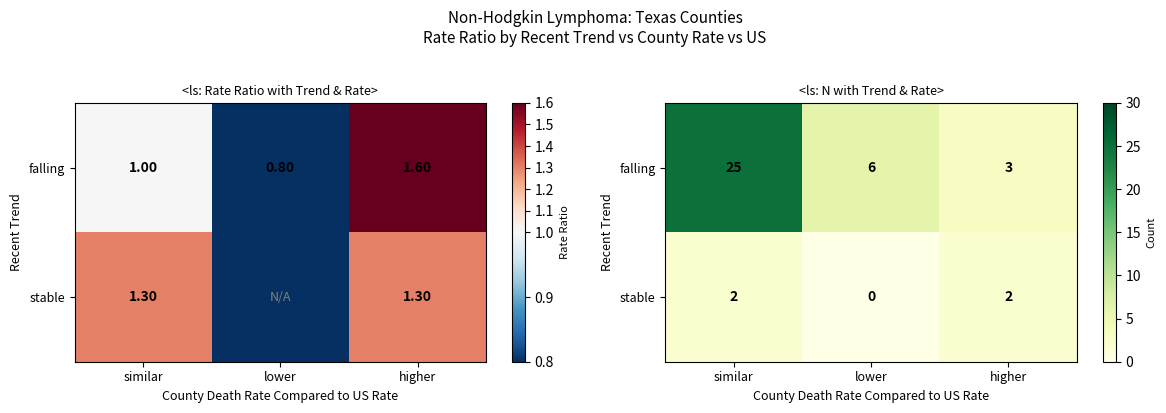

At how many categories does at least one series exceed 12?

1